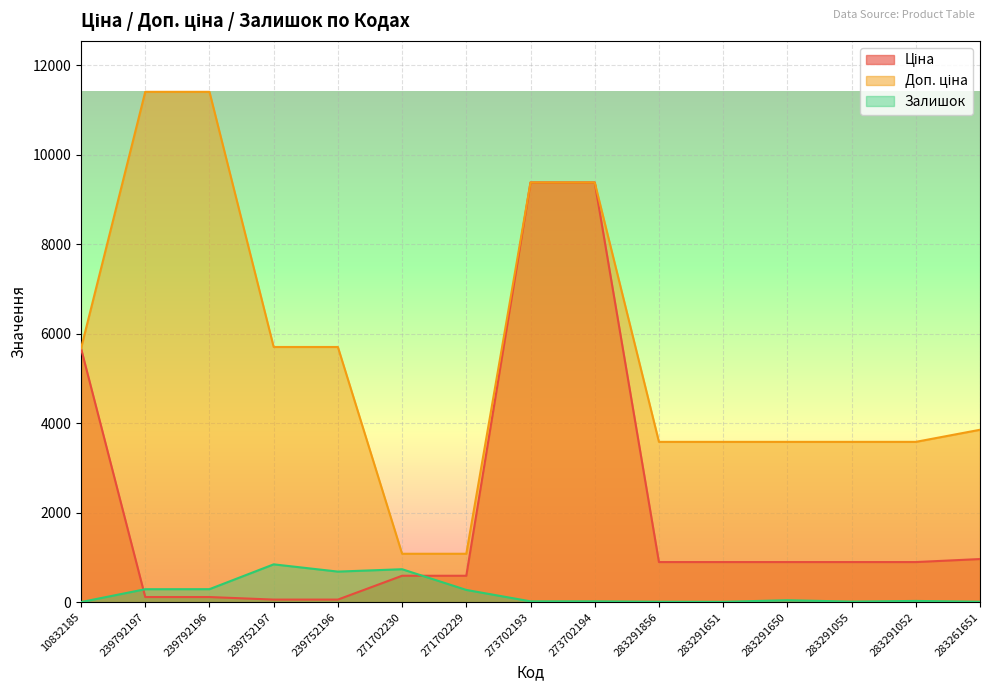

What is the label of the 8th point from the left?

273702193